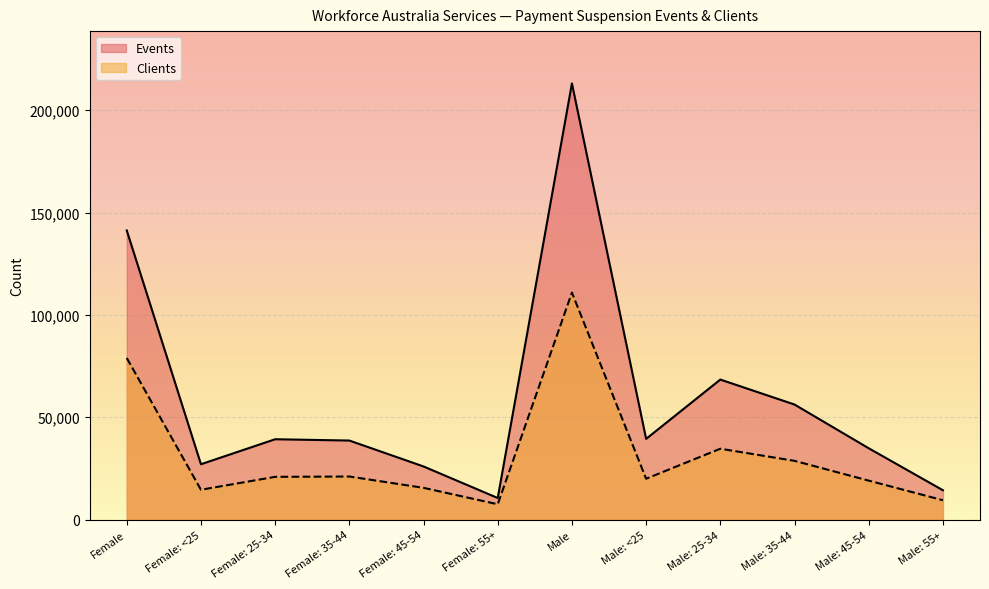

What is the difference between the Events values at Male: 35-44 and Female: 45-54?

30260